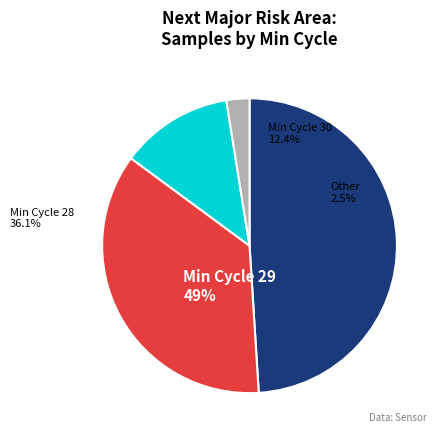

Is there any slice that represents more than half of the pie?

No